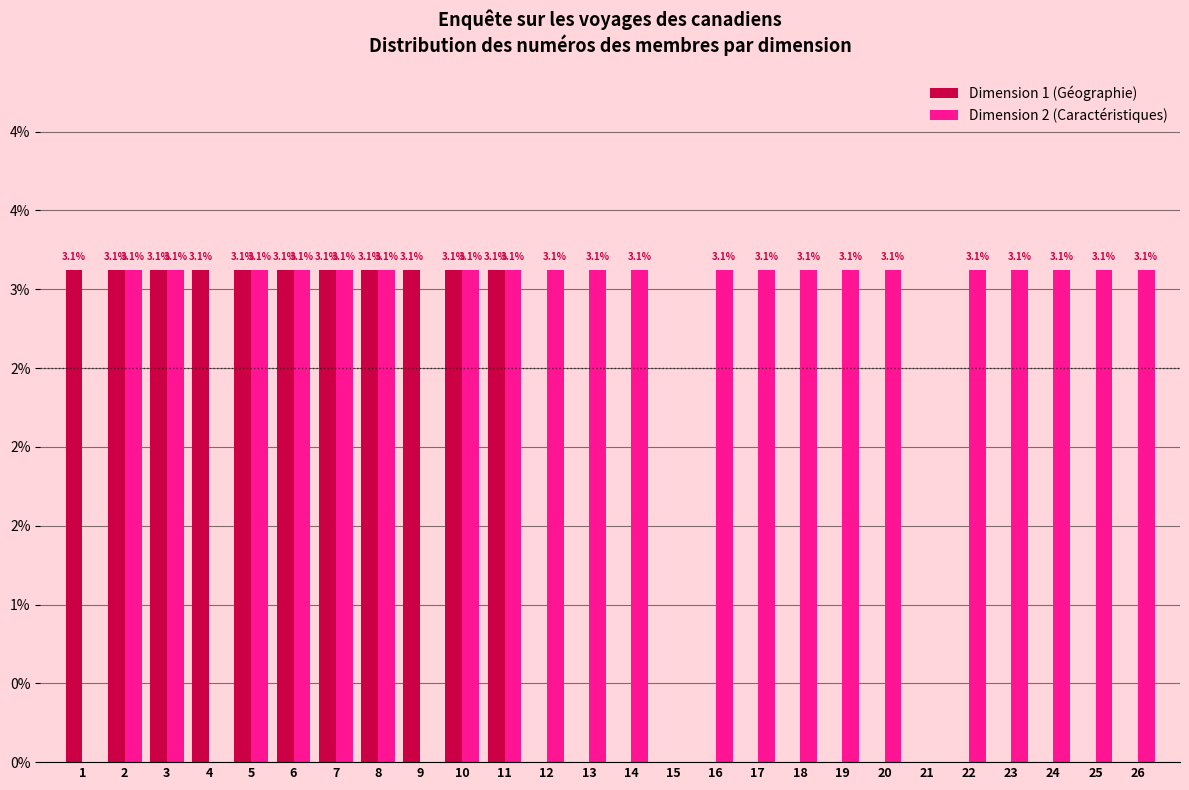

What are all the series names shown in the legend?

Dimension 1 (Géographie), Dimension 2 (Caractéristiques)